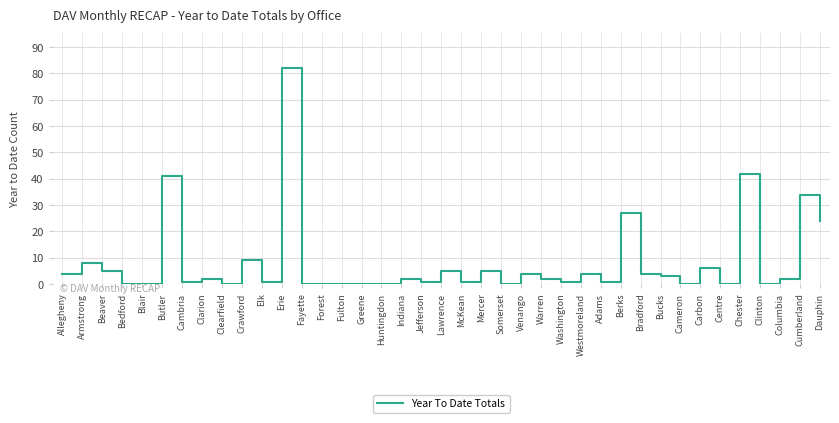

Does the chart display data point markers on the line(s)?

No